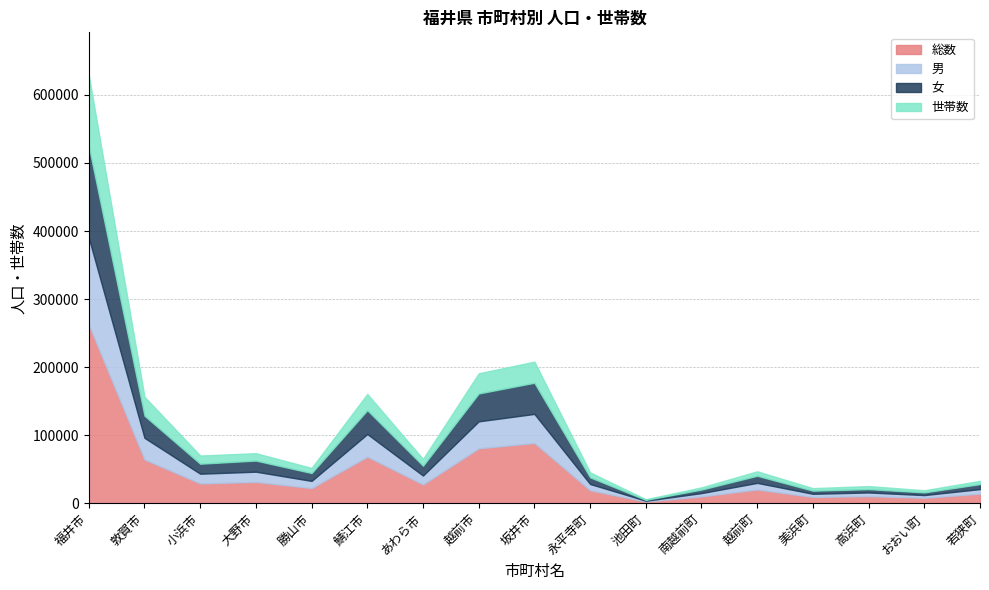

True or false: 男 and 総数 cross at least once.

False